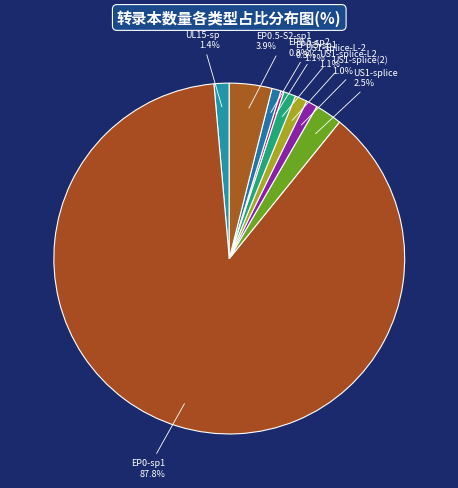

What is the majority slice?

EP0-sp1